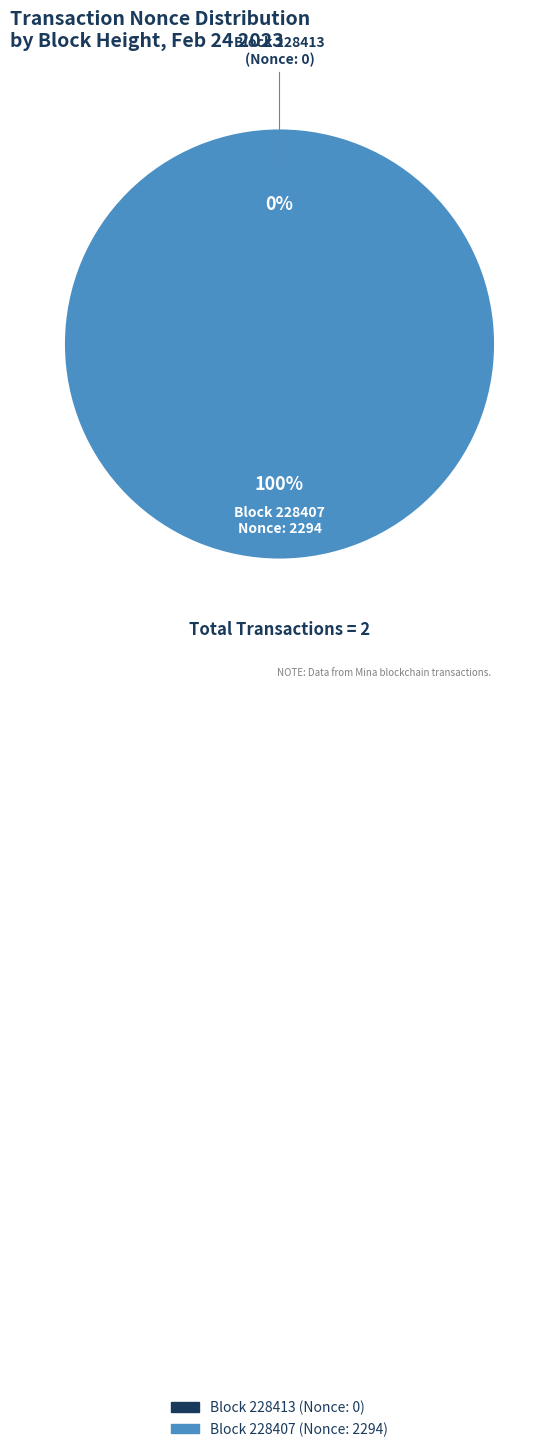

Count the number of slices in the pie.

2